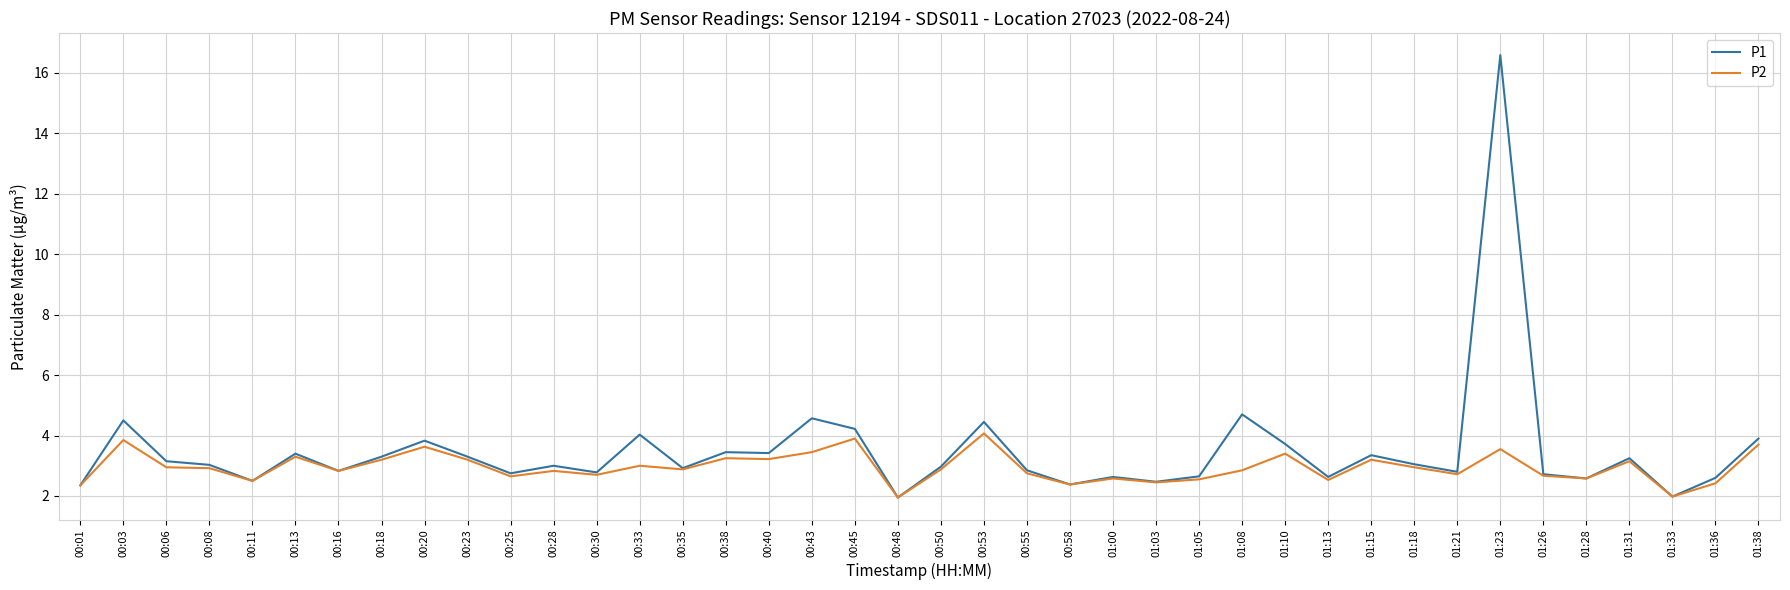

True or false: P1 has more than 2 interior local peaks.

True